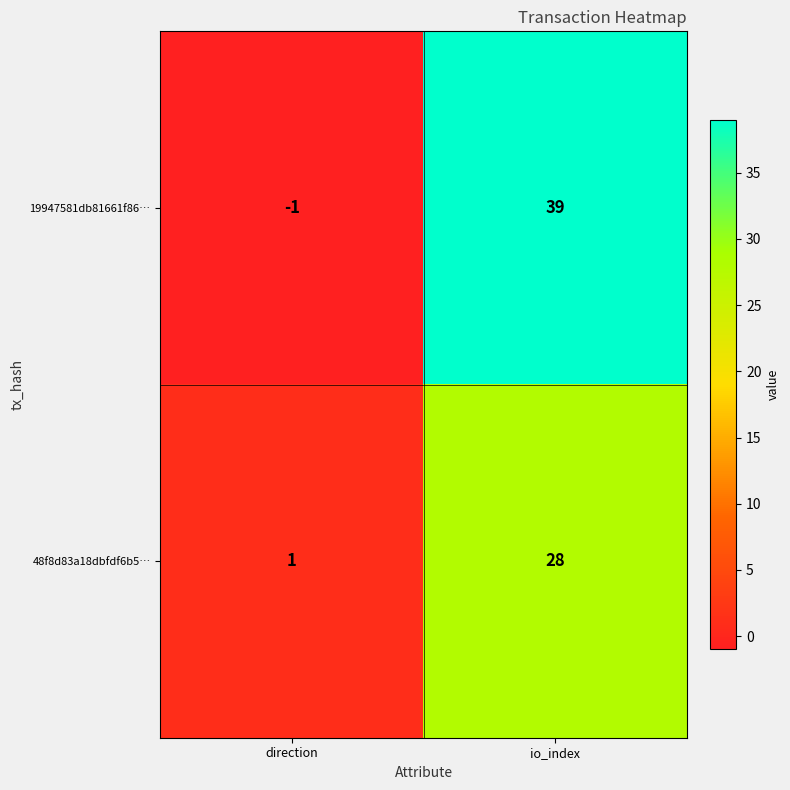

What is the average value of the 19947581db81661f86… series?

19